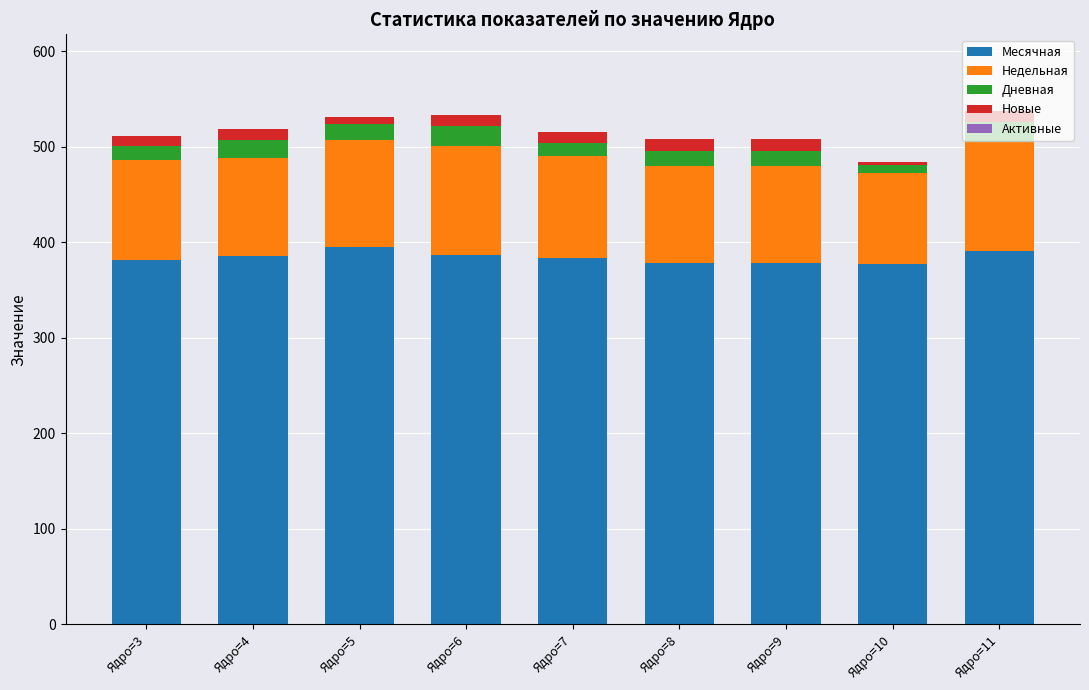

Count the number of data series in this chart.

4